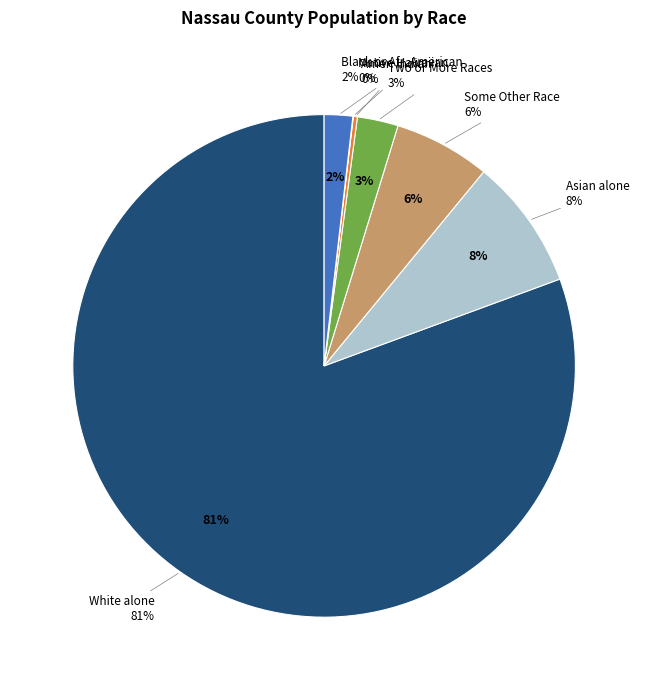

Is there a majority slice in this chart?

Yes